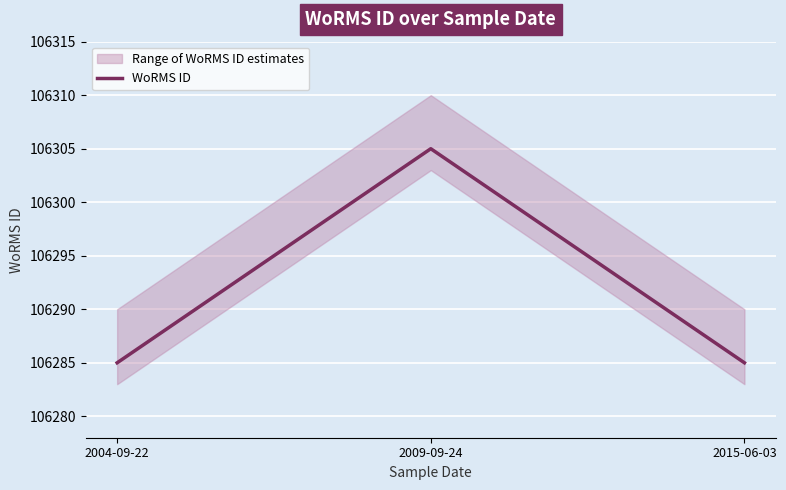

The chart shows a value of 165534 at 2015-06-03. True or false?

False